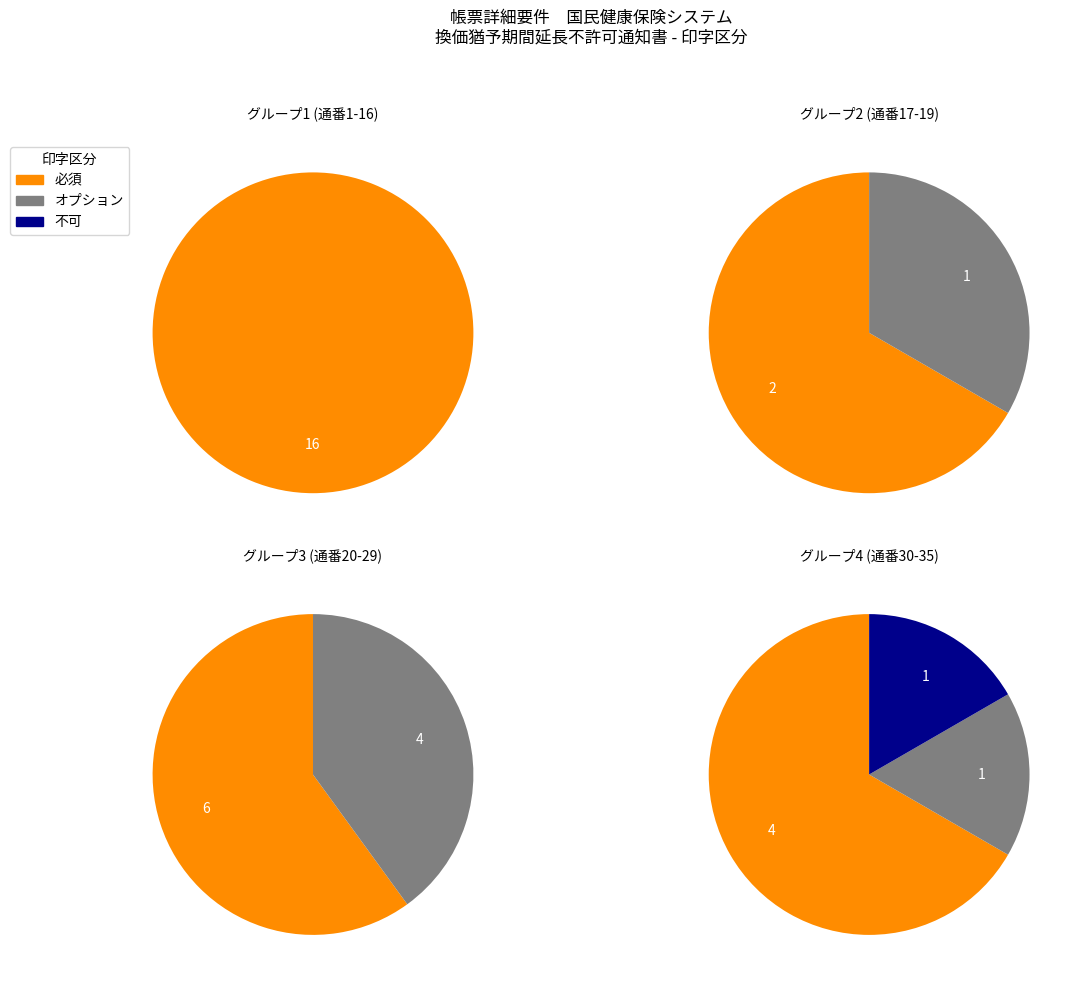

Which category accounts for the majority?

必須